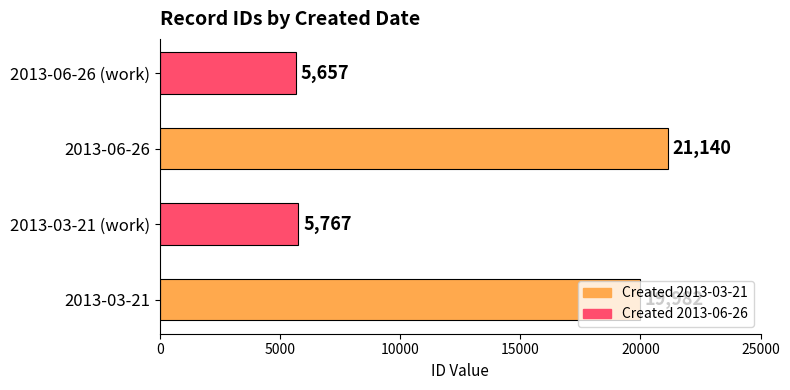

How many distinct data groups are displayed?

1